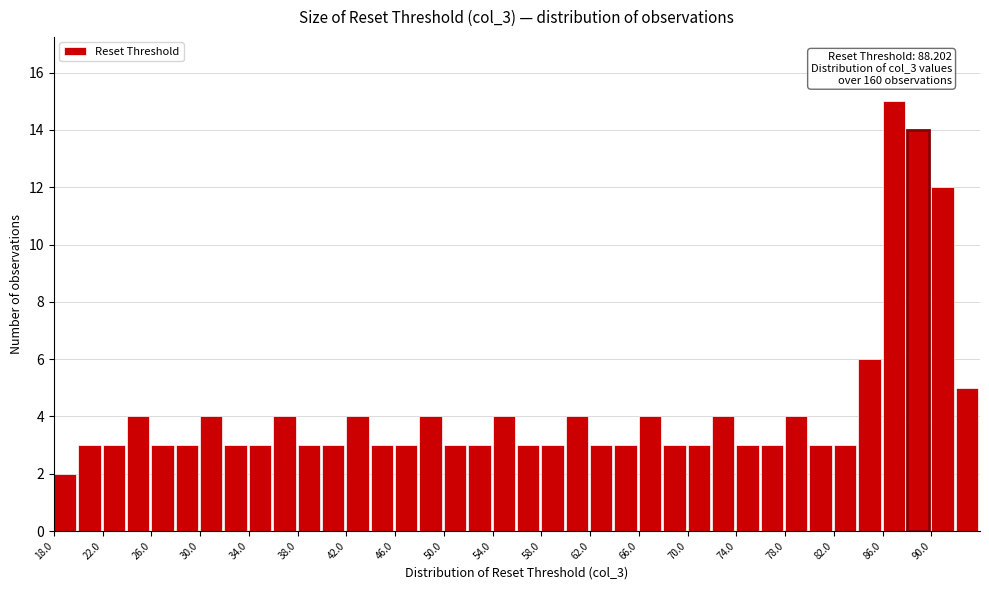

Which range on the x-axis has the tallest bar?

86 to 88